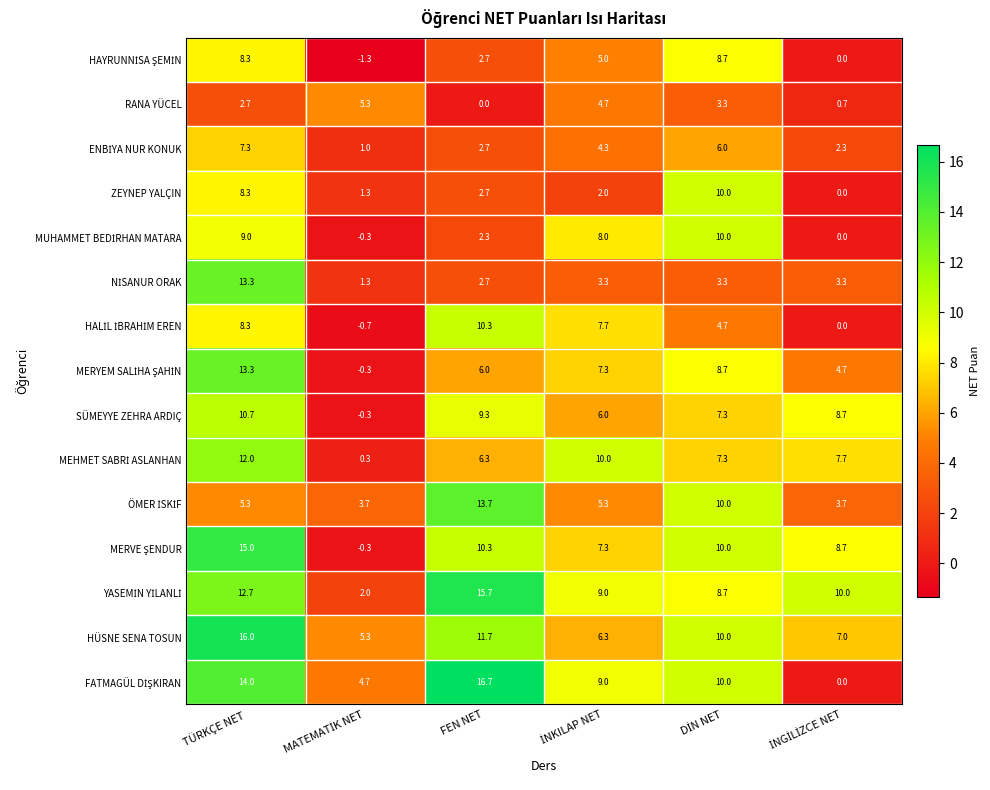

True or false: RANA YÜCEL has a value of 4.4 at TÜRKÇE NET.

False